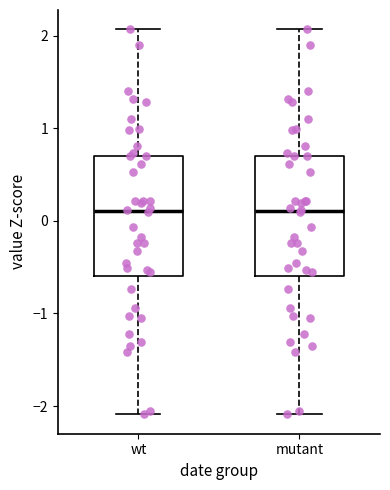

Where is the lower edge of the box for mutant on the y-axis? The values are not printed on the chart, so give them approximately, as read against the axis.

-0.6